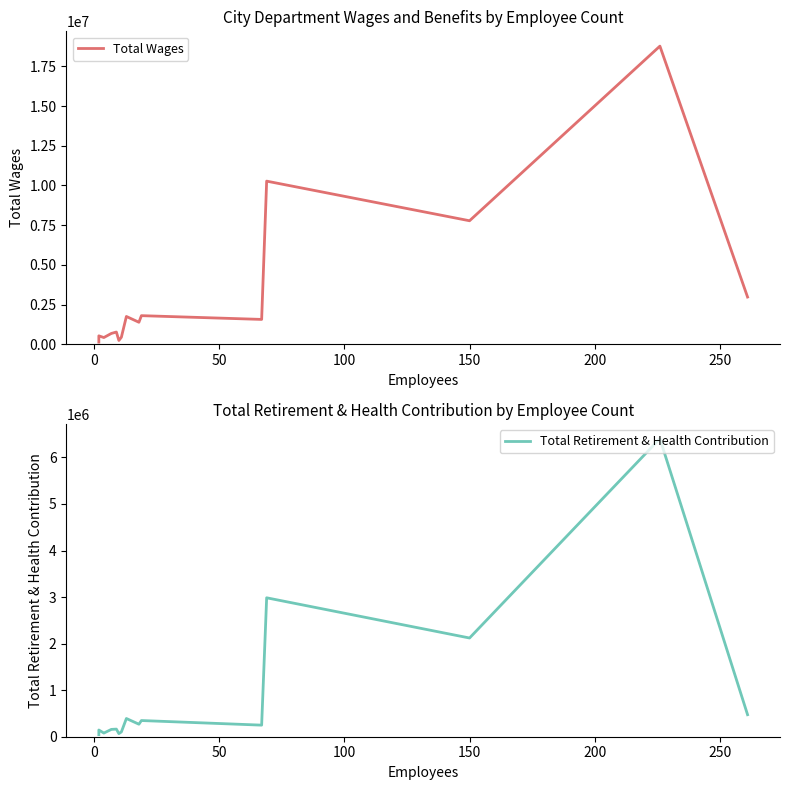

What is the value of the Total Retirement & Health Contribution point at the 13th from the left?

2120754